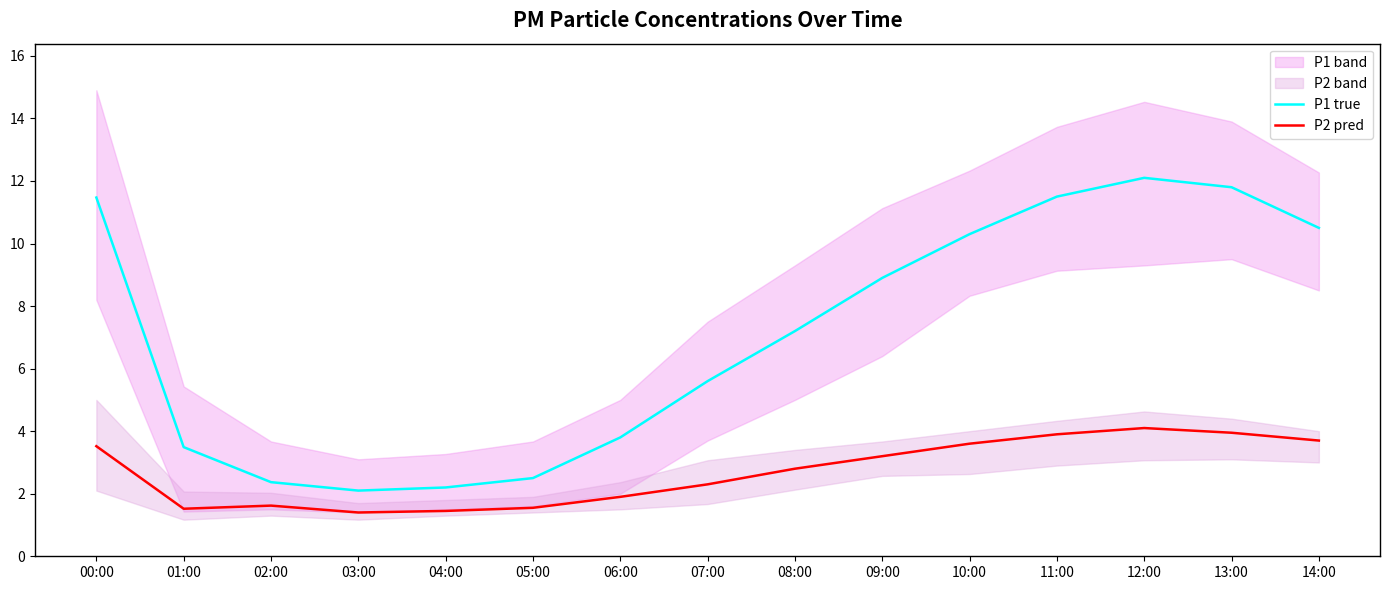

Is it true that P1 true equals 5.6 at 07:00?

True